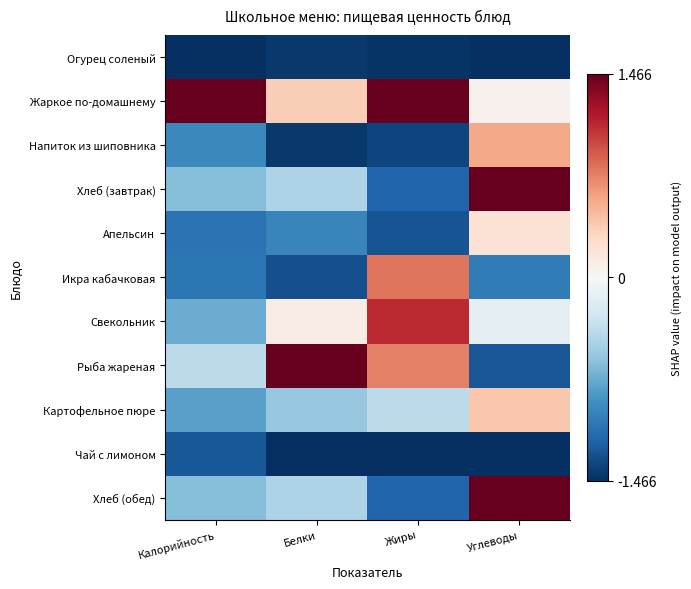

How many distinct data groups are displayed?

11